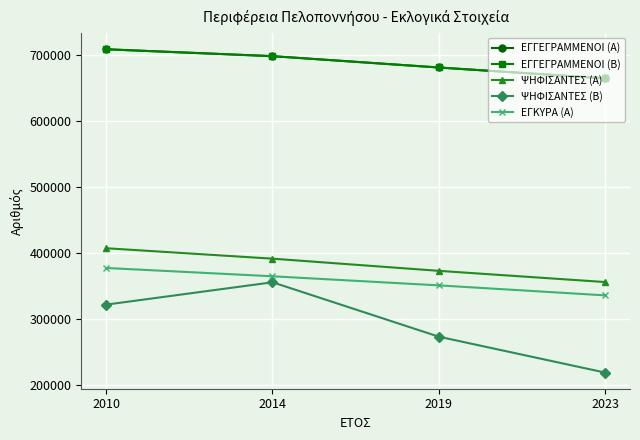

The value of ΨΗΦΙΣΑΝΤΕΣ (Β) at 2023 is 357752. True or false?

False